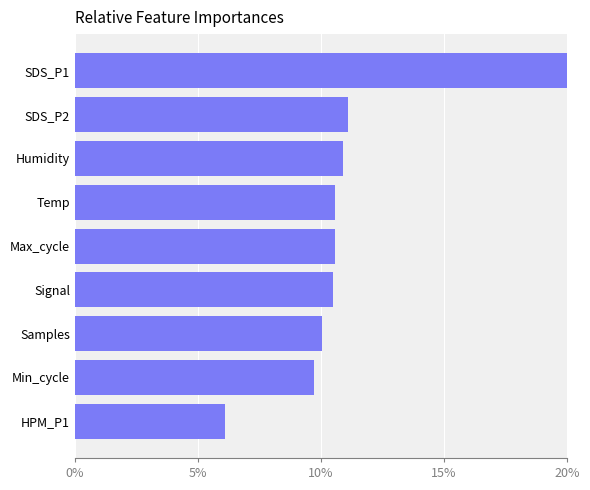

What is the value of the 9th bar from the left?

20.5